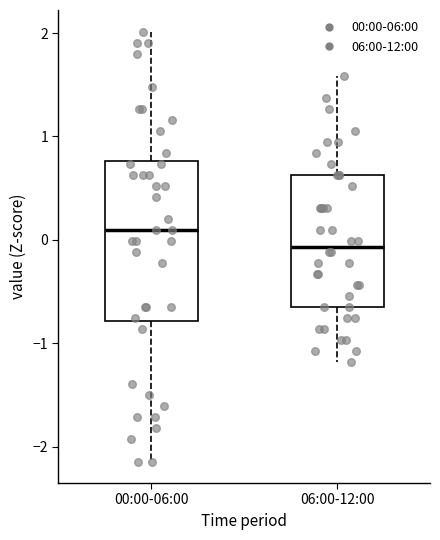

Which box has the highest median line?

00:00-06:00